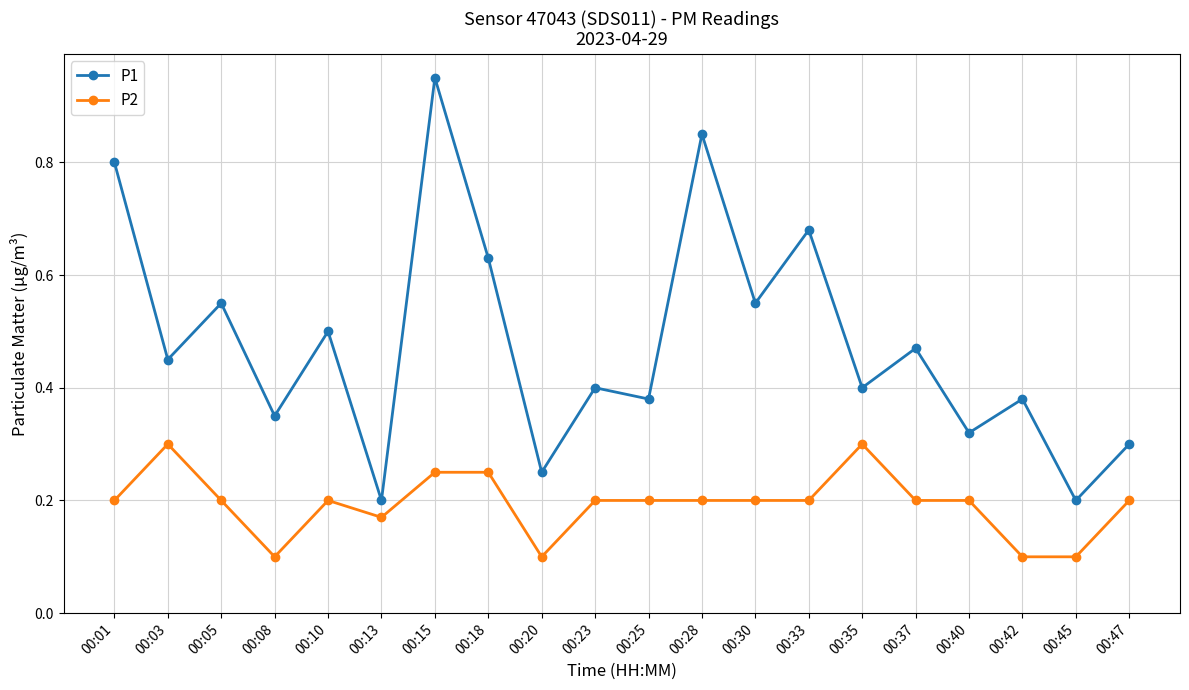

True or false: P1 and P2 intersect in this chart.

False